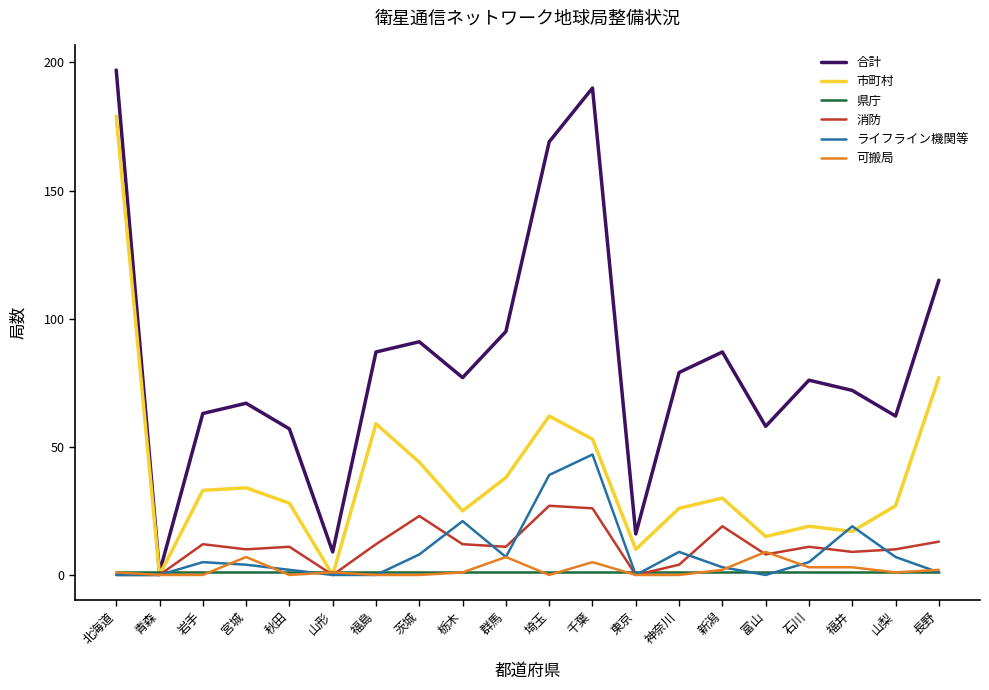

True or false: 可搬局 has a value of 0 at 福島.

True